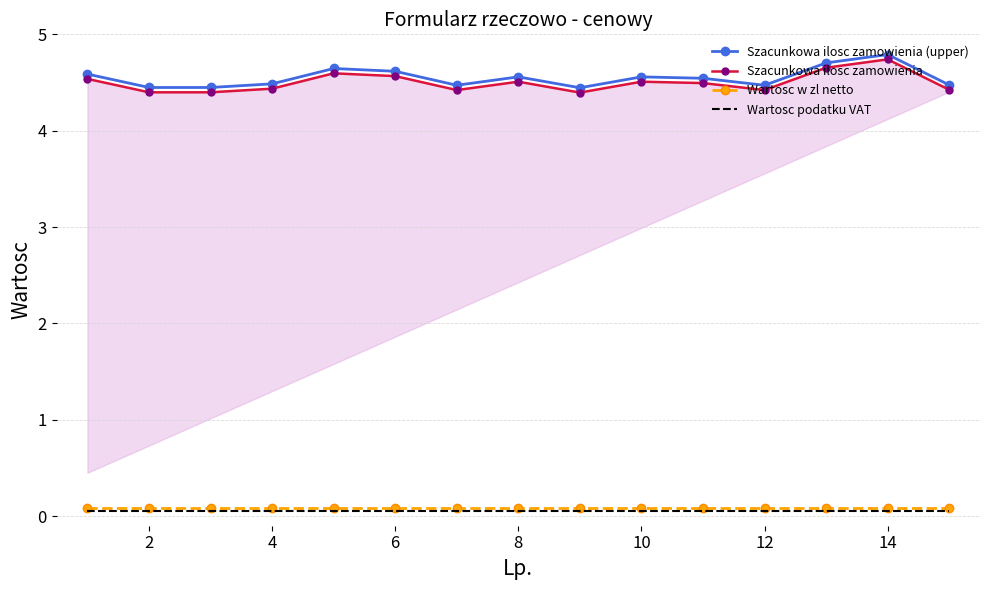

How many data points does each series have?

15